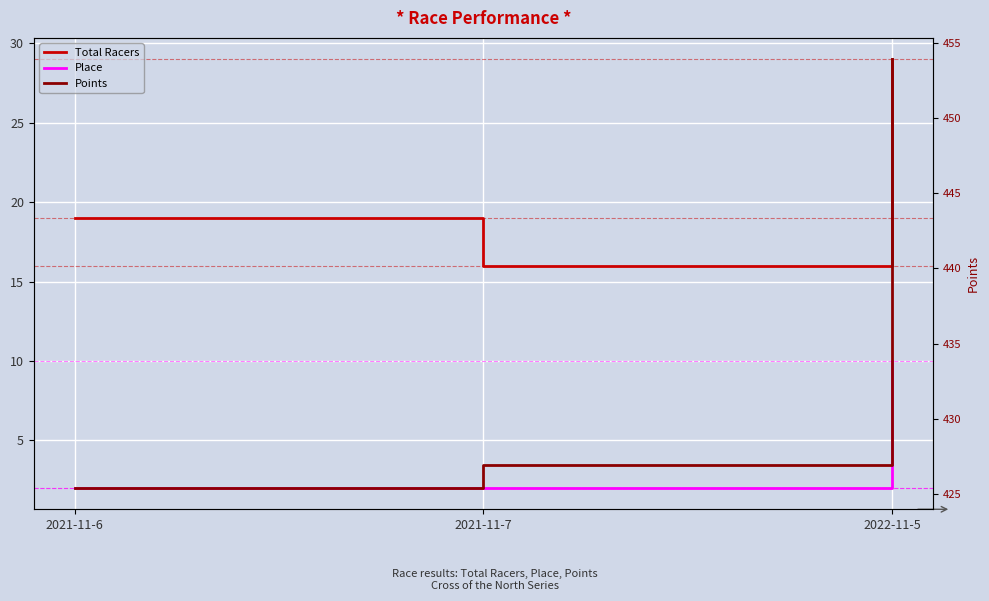

At which category is the sum across all series the highest?

2022-11-5